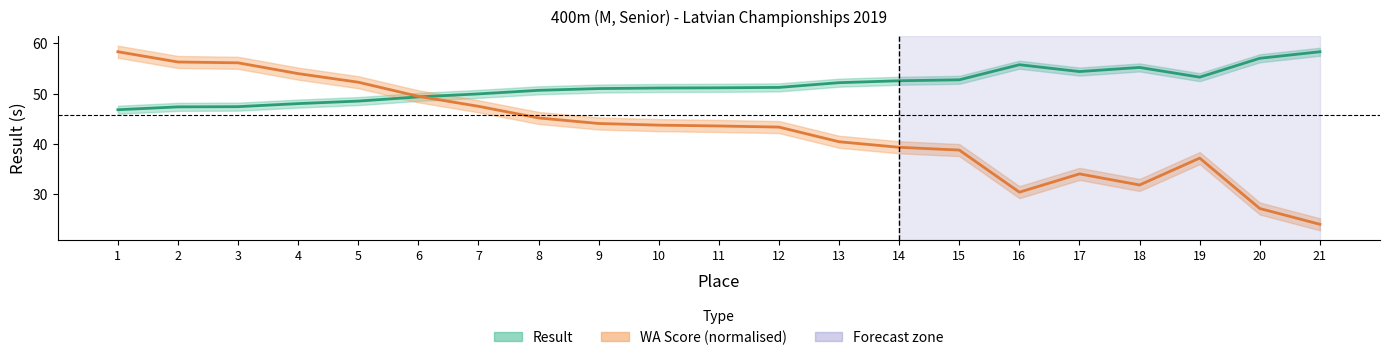

In WA, how many points are lower than both neighbors (excluding endpoints)?

2